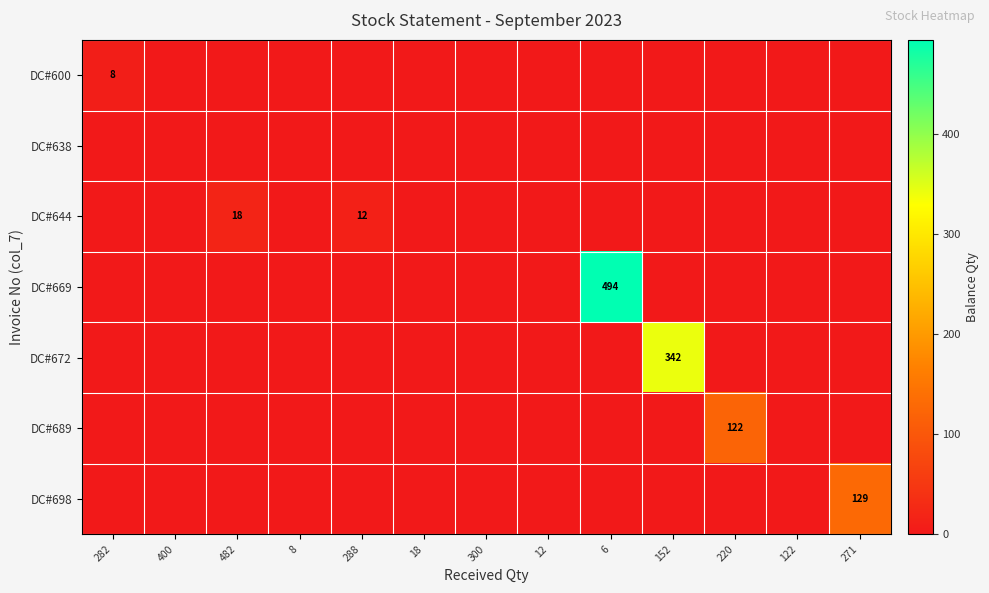

True or false: DC#698 has a value of -61 at 220.

False